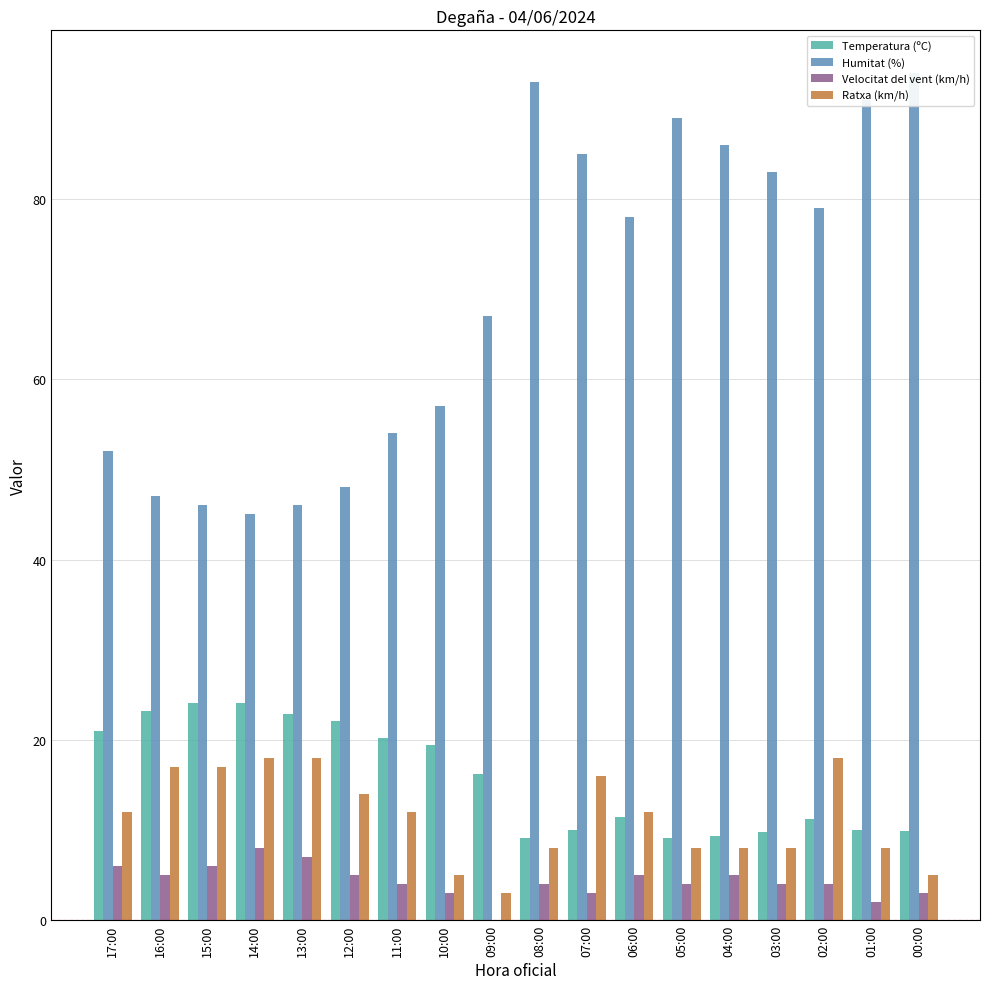

Reading right to left, what are all the values shown in this chart?

Temperatura (ºC): 00:00=9.9	01:00=10.0	02:00=11.2	03:00=9.8	04:00=9.3	05:00=9.1	06:00=11.4	07:00=10.0	08:00=9.1	09:00=16.2	10:00=19.4	11:00=20.2	12:00=22.1	13:00=22.9	14:00=24.1	15:00=24.1	16:00=23.2	17:00=21.0
Humitat (%): 00:00=94.0	01:00=91.0	02:00=79.0	03:00=83.0	04:00=86.0	05:00=89.0	06:00=78.0	07:00=85.0	08:00=93.0	09:00=67.0	10:00=57.0	11:00=54.0	12:00=48.0	13:00=46.0	14:00=45.0	15:00=46.0	16:00=47.0	17:00=52.0
Velocitat del vent (km/h): 00:00=3.0	01:00=2.0	02:00=4.0	03:00=4.0	04:00=5.0	05:00=4.0	06:00=5.0	07:00=3.0	08:00=4.0	09:00=0.0	10:00=3.0	11:00=4.0	12:00=5.0	13:00=7.0	14:00=8.0	15:00=6.0	16:00=5.0	17:00=6.0
Ratxa (km/h): 00:00=5.0	01:00=8.0	02:00=18.0	03:00=8.0	04:00=8.0	05:00=8.0	06:00=12.0	07:00=16.0	08:00=8.0	09:00=3.0	10:00=5.0	11:00=12.0	12:00=14.0	13:00=18.0	14:00=18.0	15:00=17.0	16:00=17.0	17:00=12.0